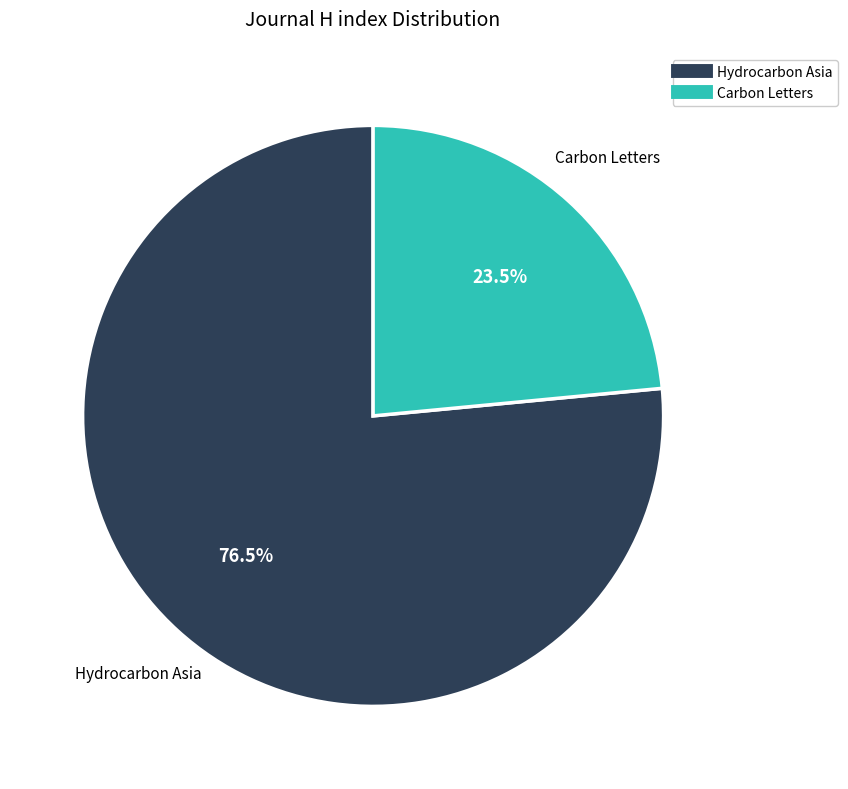

Does Hydrocarbon Asia represent more than half of the total?

Yes